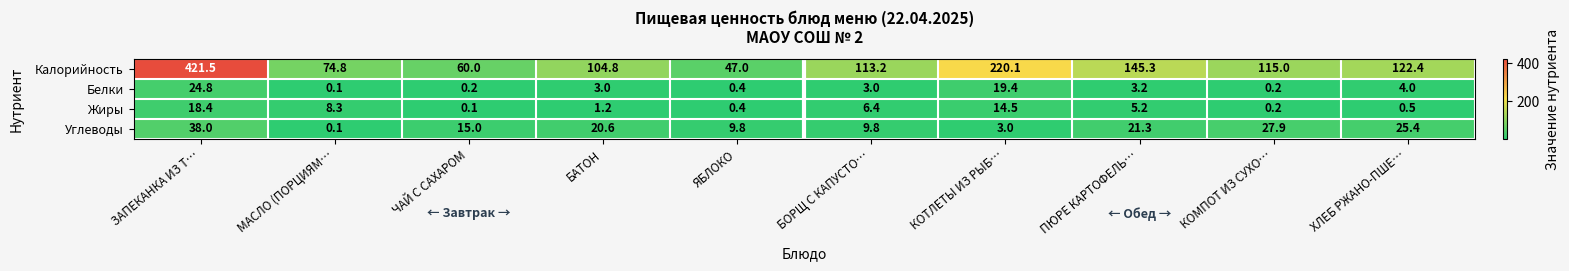

Where is Калорийность nearest to the value 234?

КОТЛЕТЫ ИЗ РЫБ…